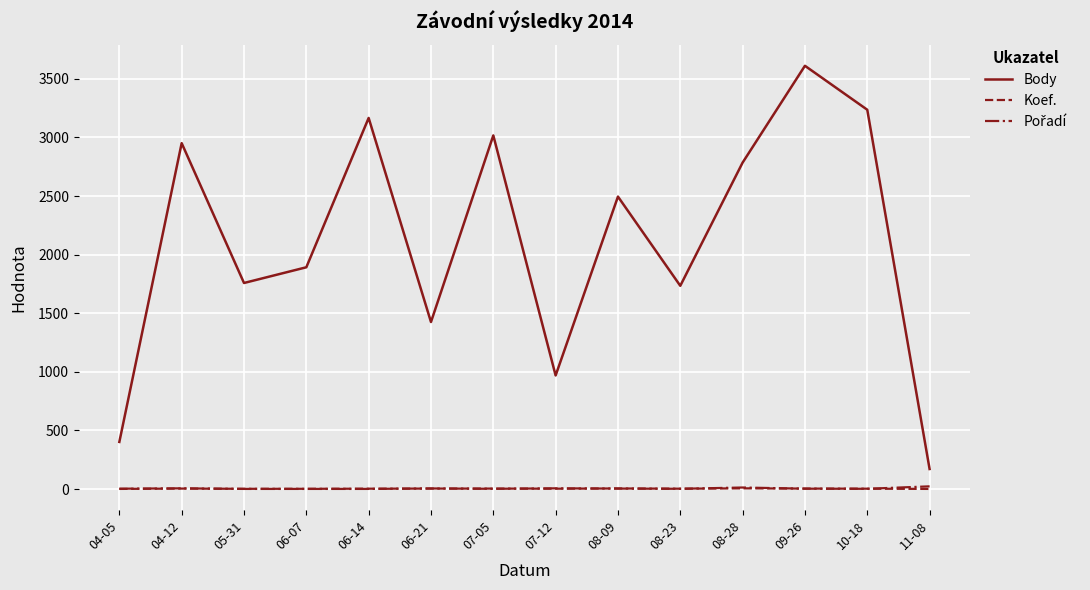

At which label does Koef. first exceed 3?

04-12